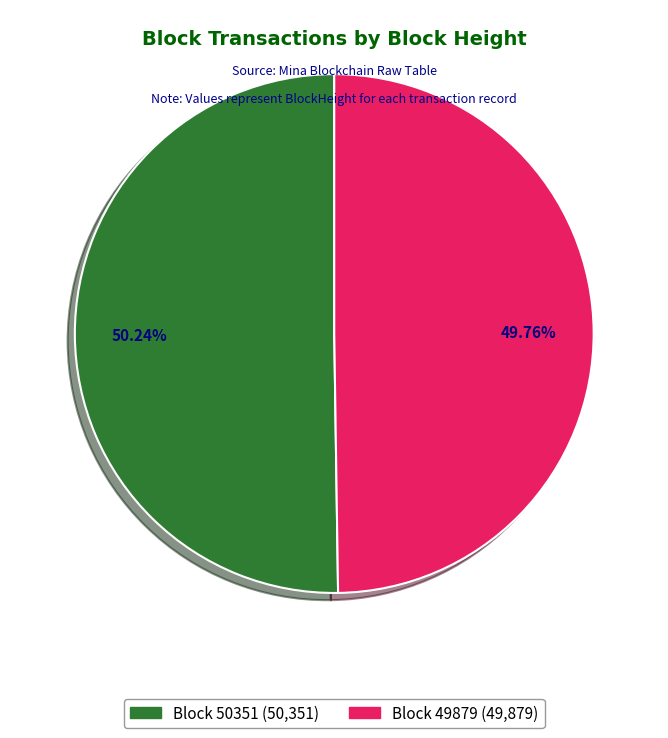

How many slices are in this pie chart?

2